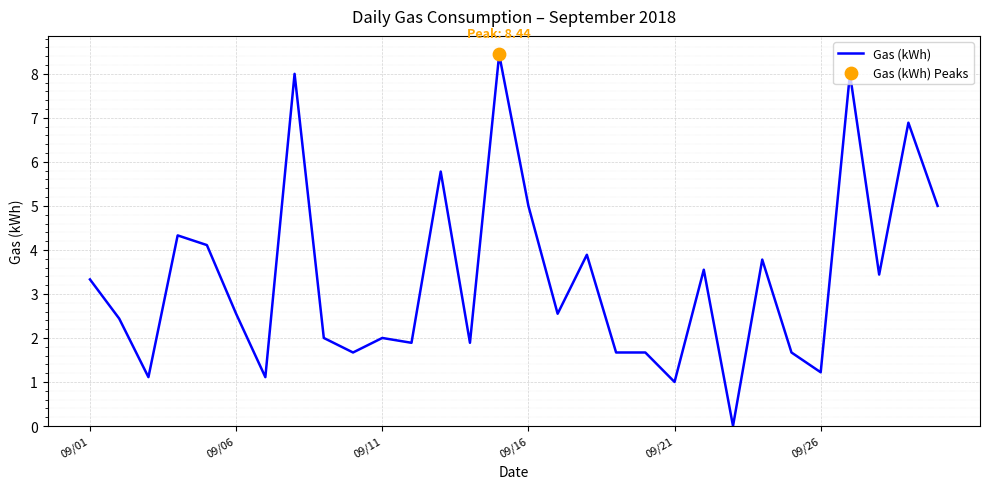

What is the difference between the maximum and minimum values?

8.4